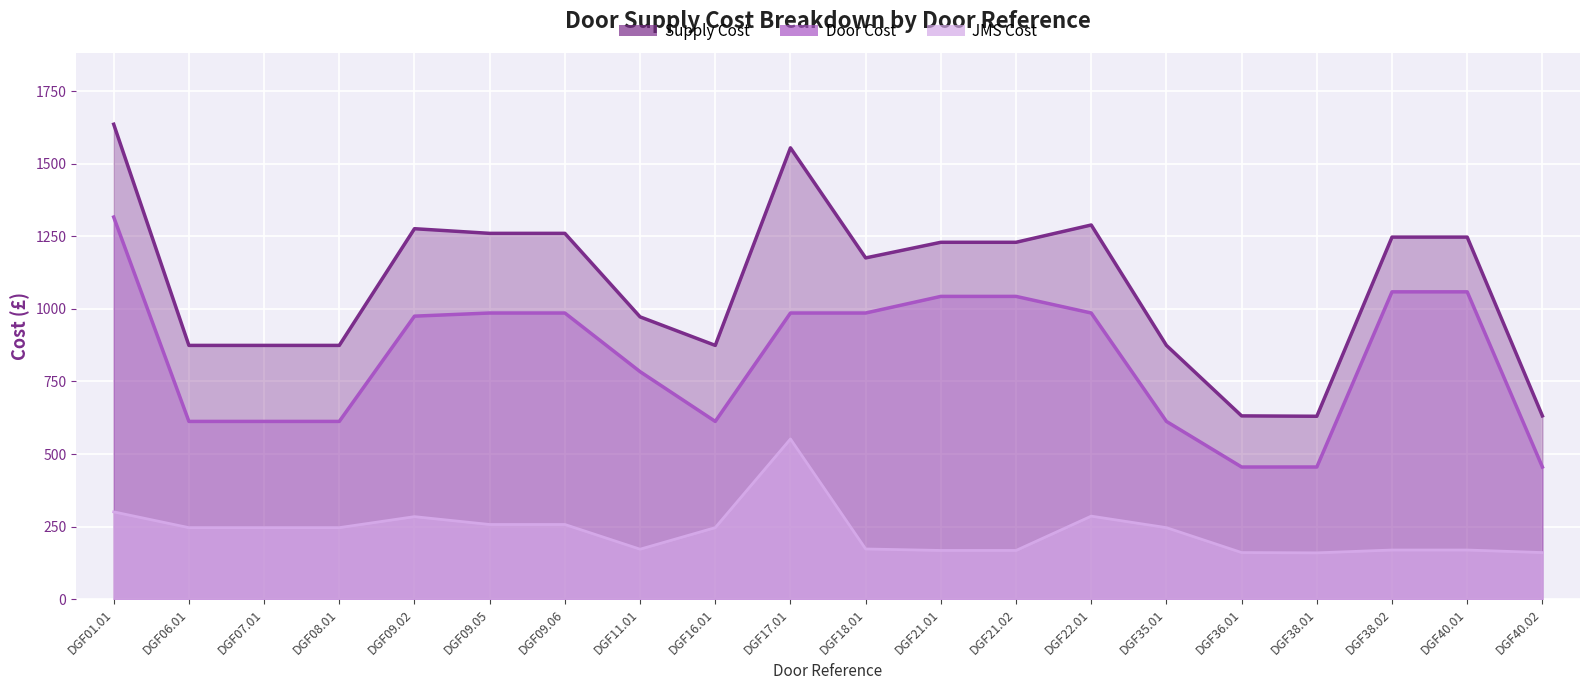

True or false: Door Cost and Supply Cost cross at least once.

False